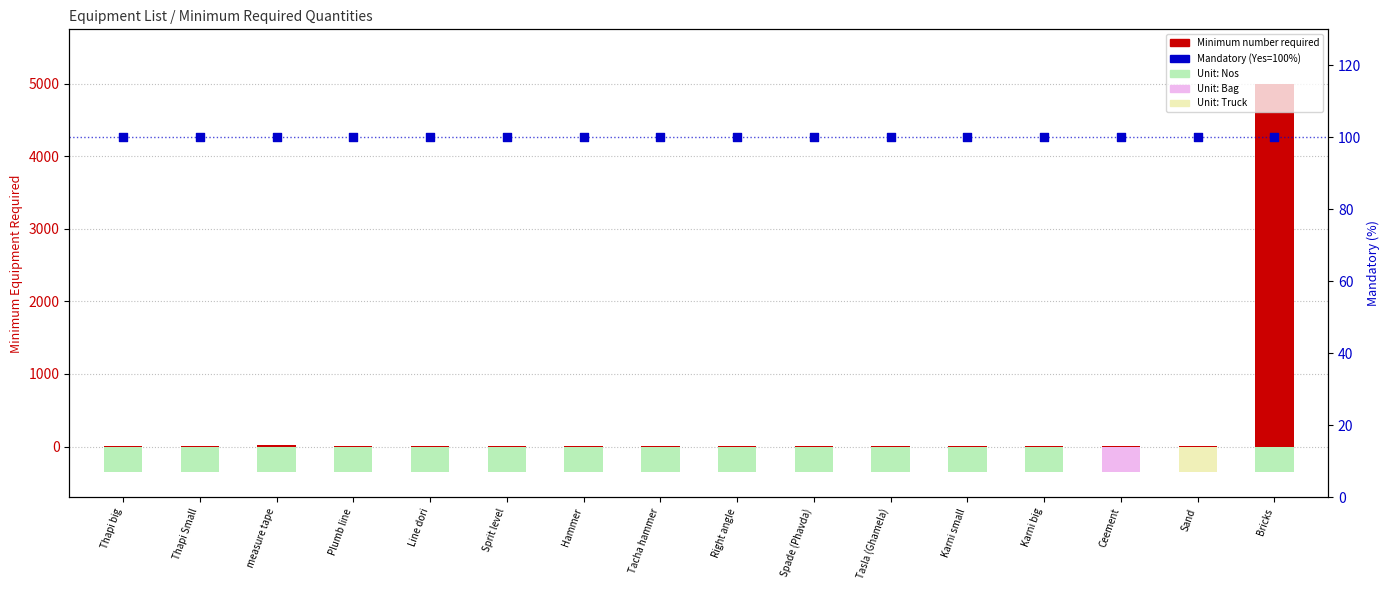

Which series has the largest Y range (max minus min)?

Minimum number required